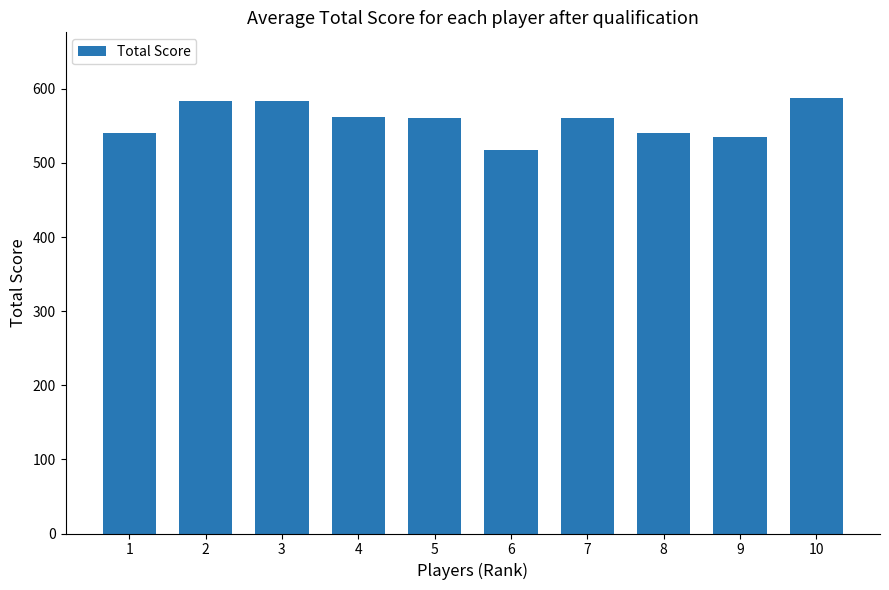

What is the minimum value shown in the chart?

517